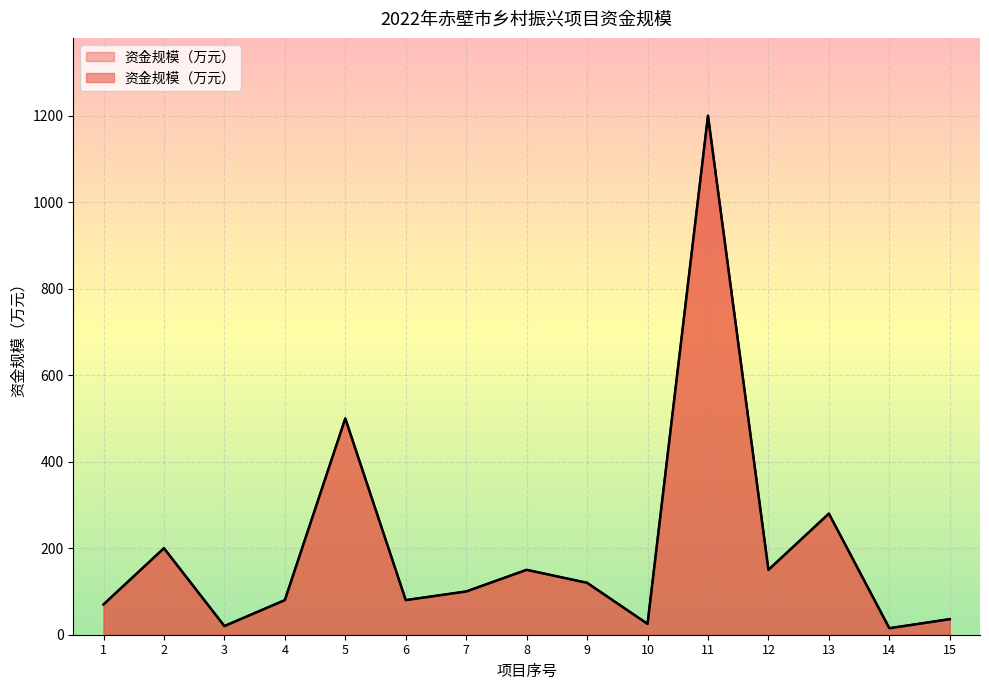

Which label corresponds to the smallest value in the chart?

14